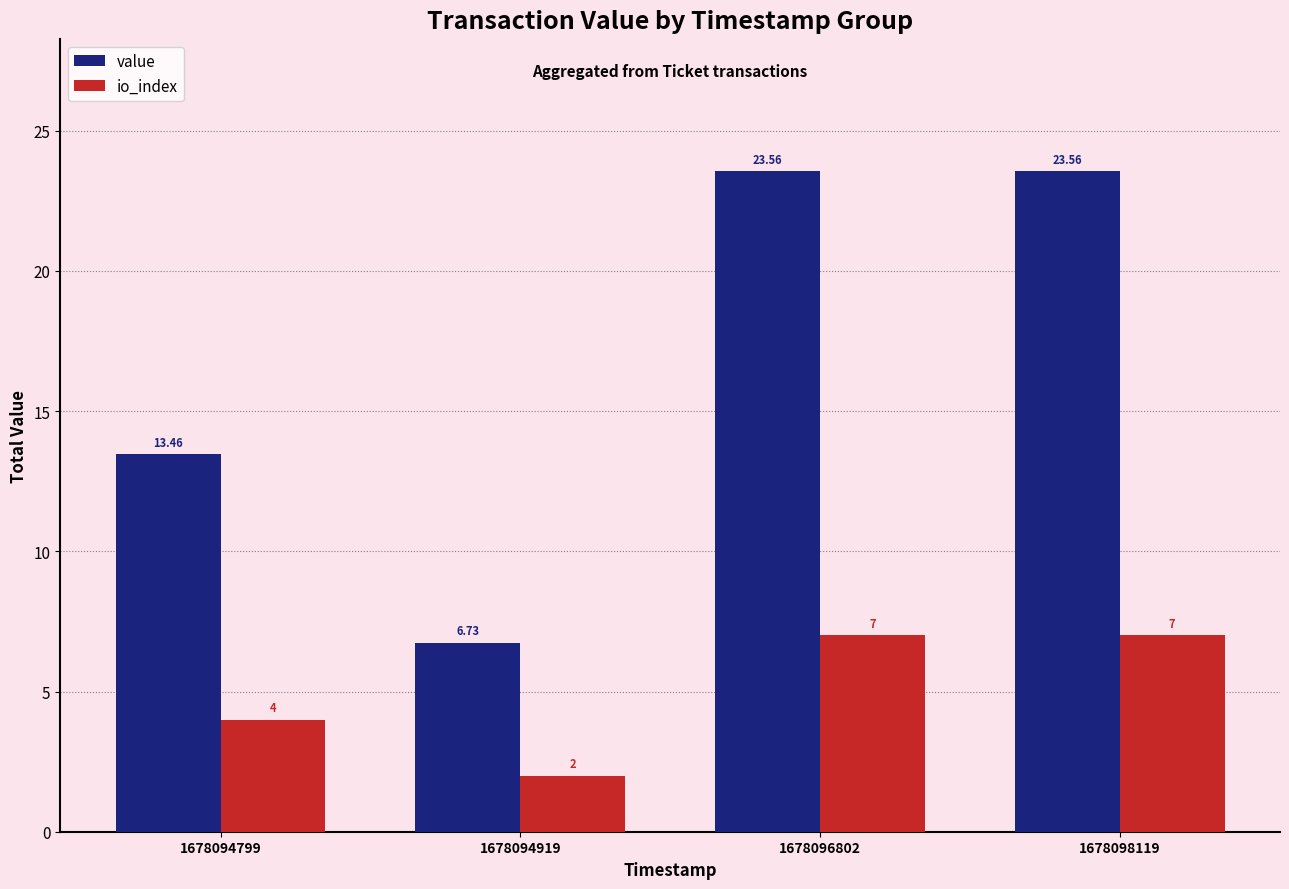

At 1678094919, list the series in order from smallest to largest.

io_index, value